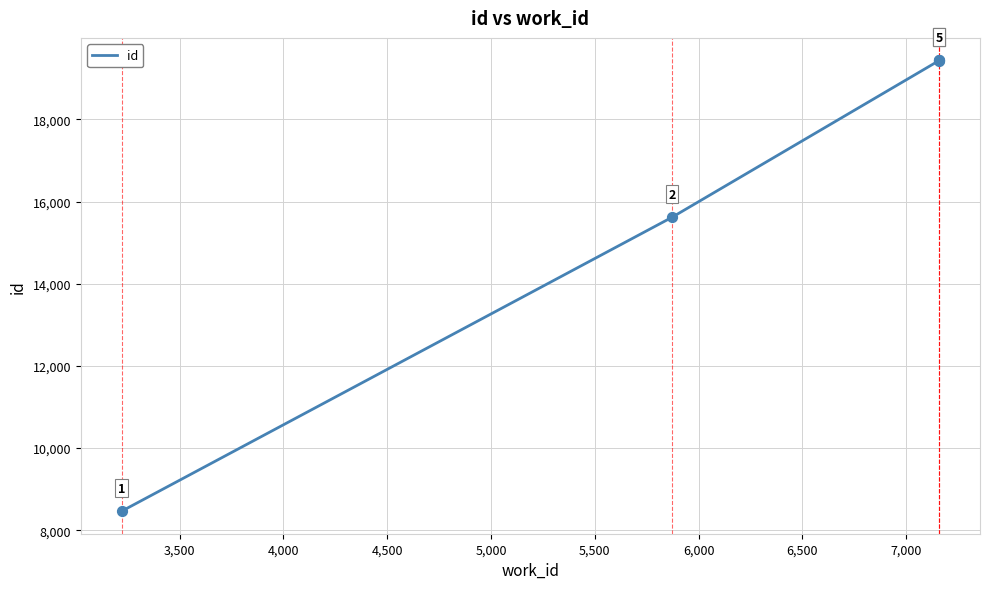

Between 3,500 and 5,000, which is larger?

5,000